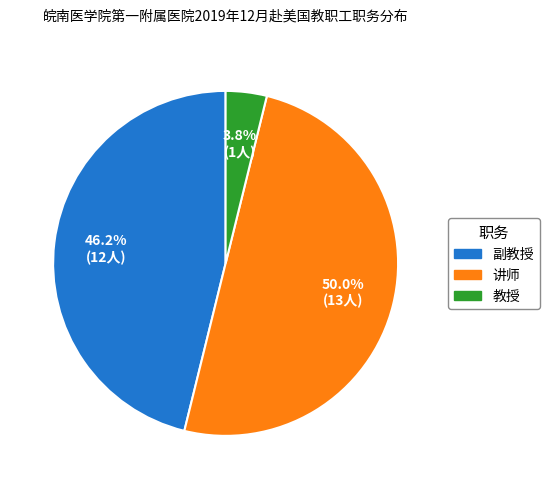

How many segments does this pie chart have?

3